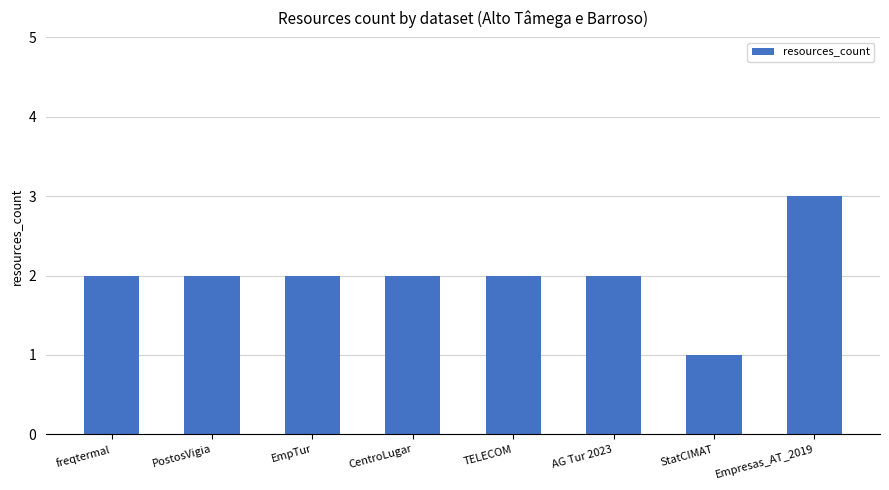

How many distinct data groups are displayed?

1